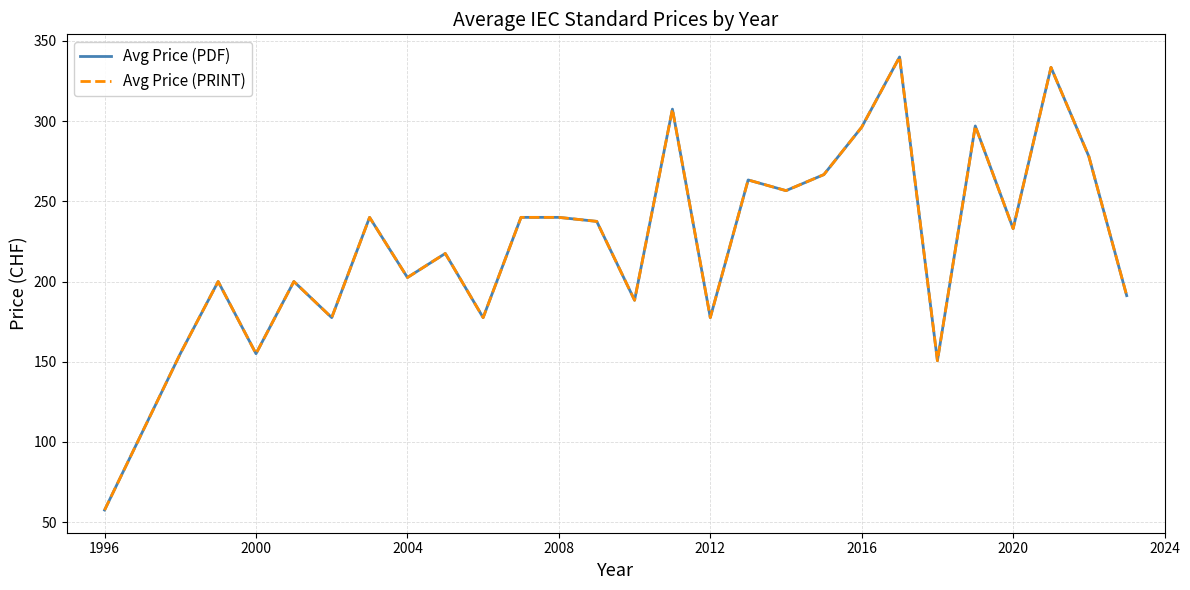

Does the chart have visible grid lines?

Yes